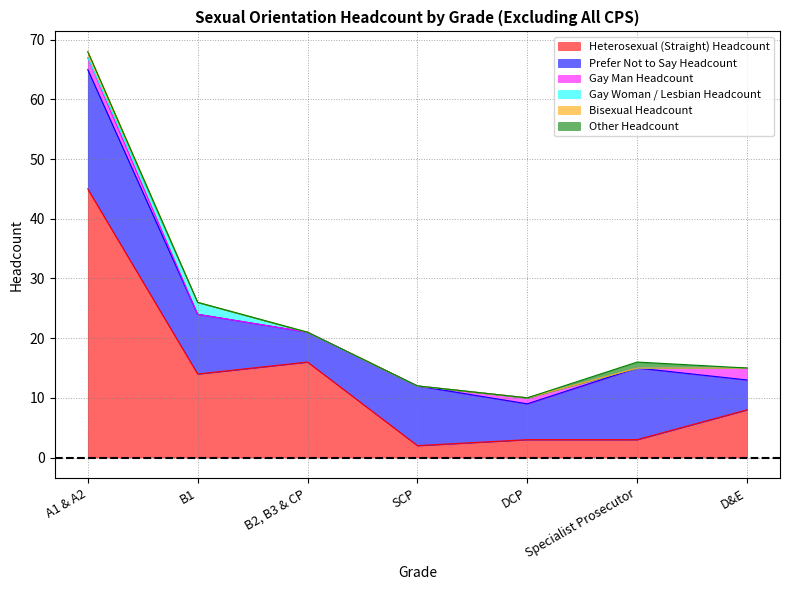

Where is the first local maximum for Other Headcount?

Specialist Prosecutor